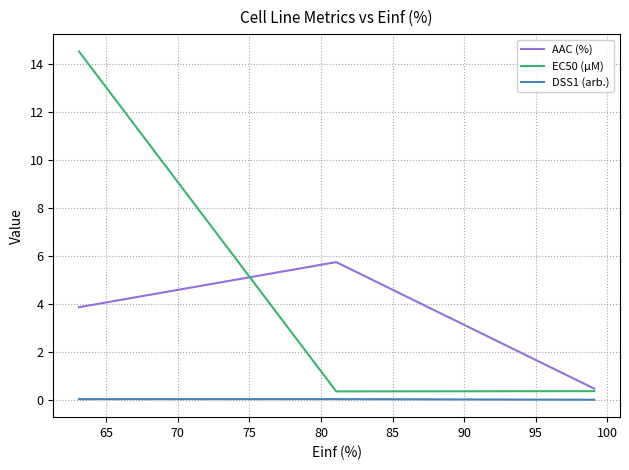

List the series in order of their overall mean, highest first.

EC50 (µM), AAC (%), DSS1 (arb.)